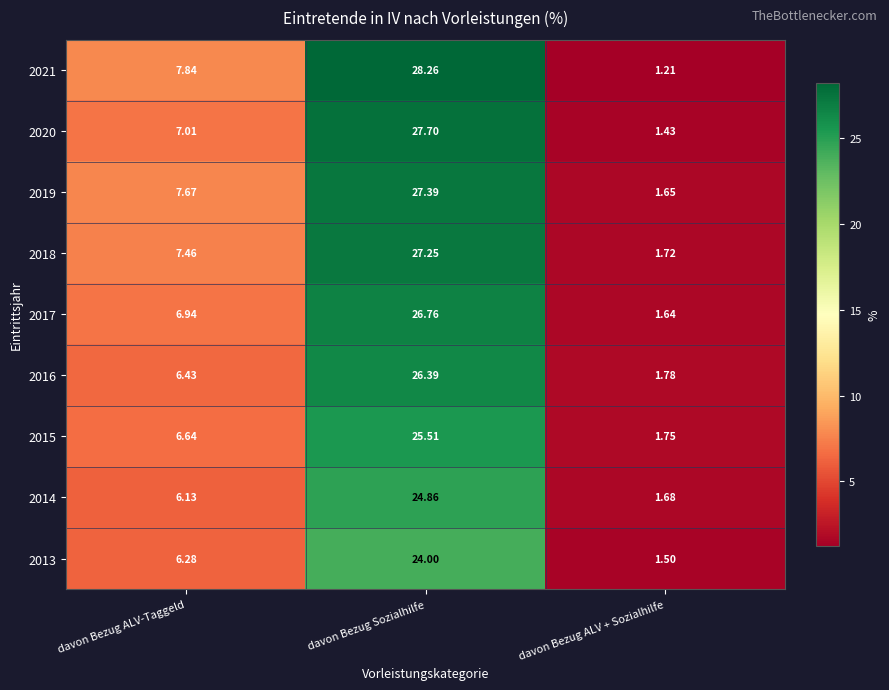

List the series in order of their peak value, highest first.

2021, 2020, 2019, 2018, 2017, 2016, 2015, 2014, 2013